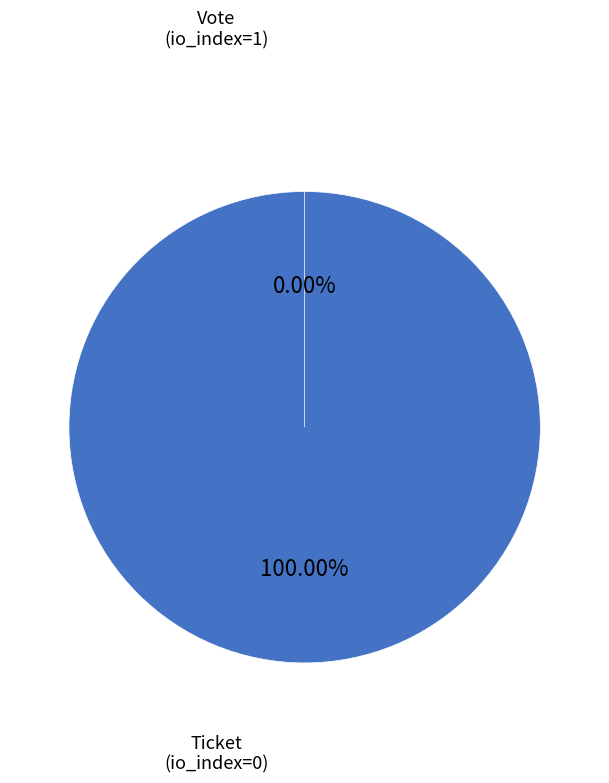

What percentage is the Vote (io_index=1) slice, to the nearest percent?

100%